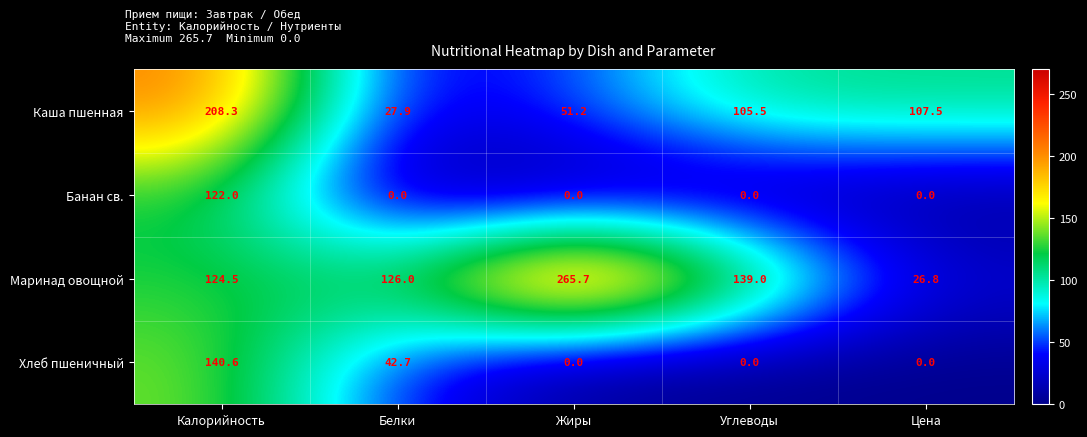

What is the spread (max minus min) of values at Жиры?

265.7